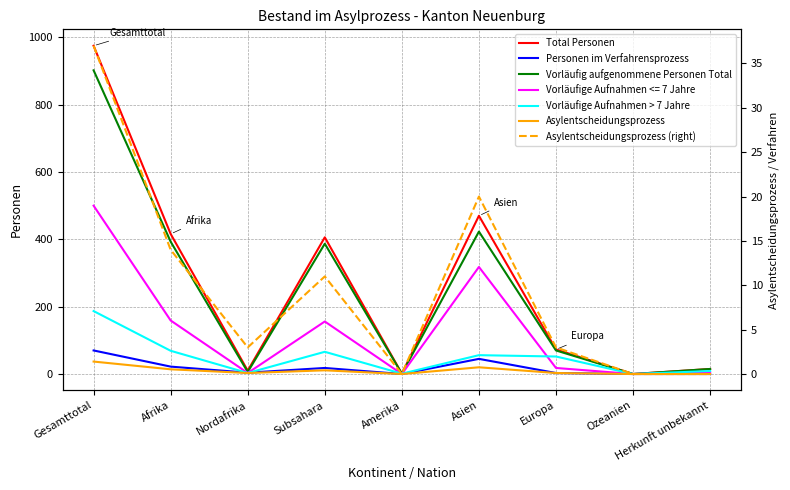

What is the spread (max minus min) of values at Asien?

450